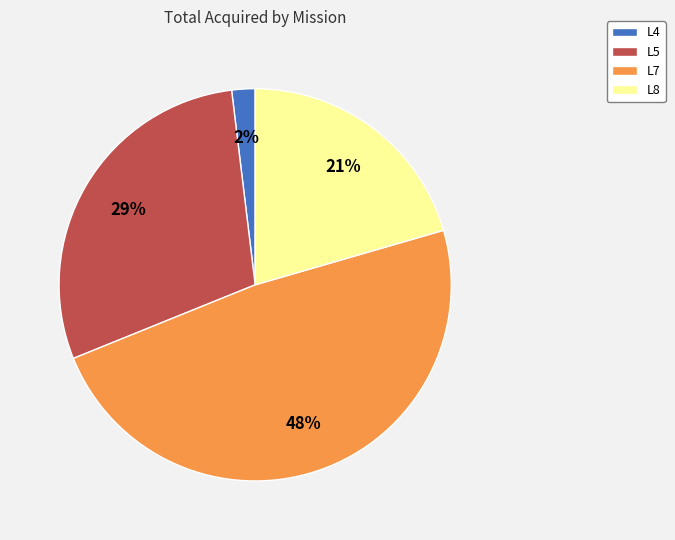

To the nearest percent, what is the average slice percentage?

25%